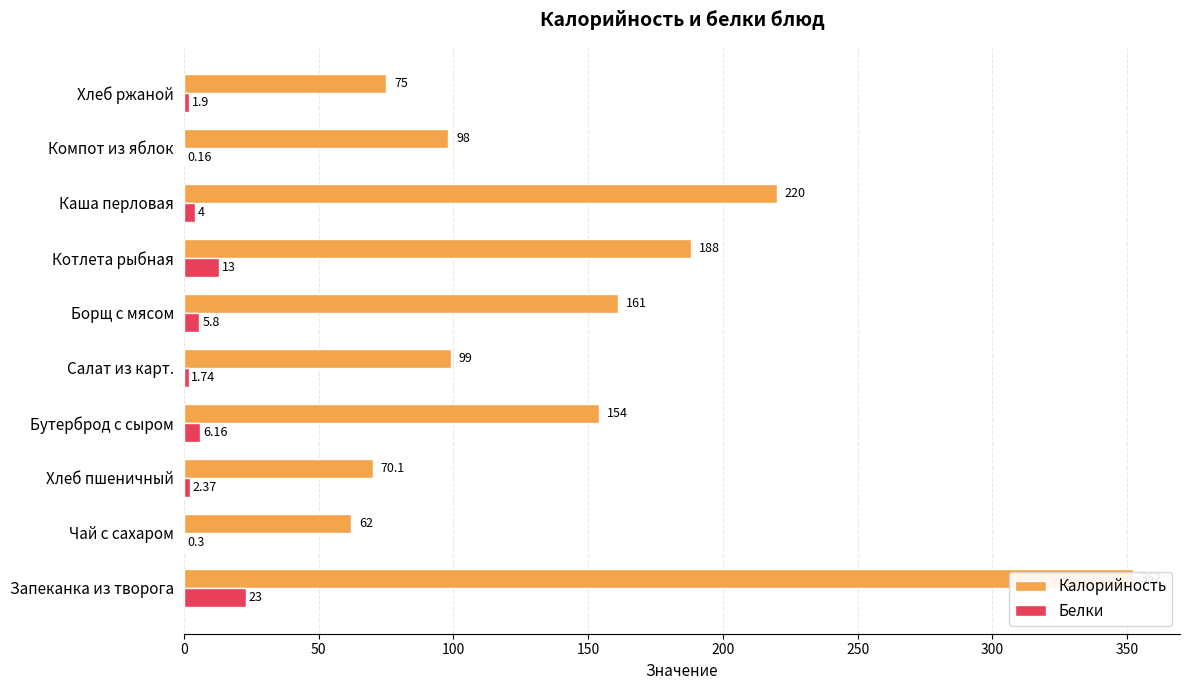

What is the difference between the highest and lowest values at Котлета рыбная?

175.0